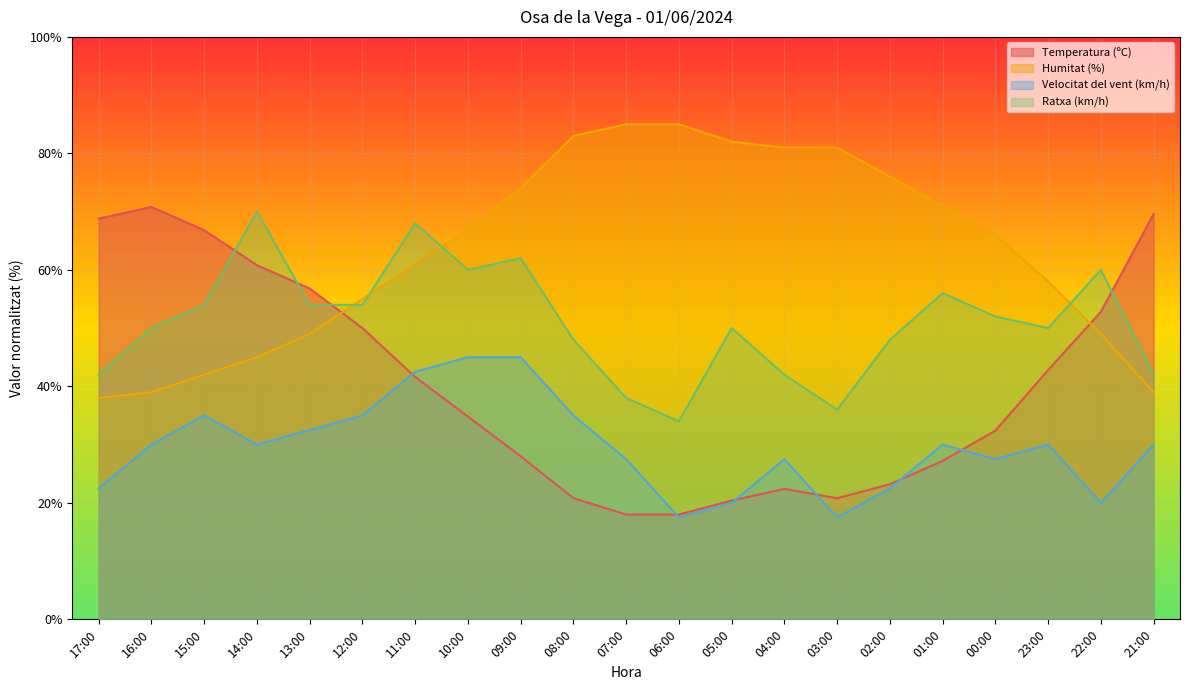

Which series has the largest total across all categories?

Humitat (%)